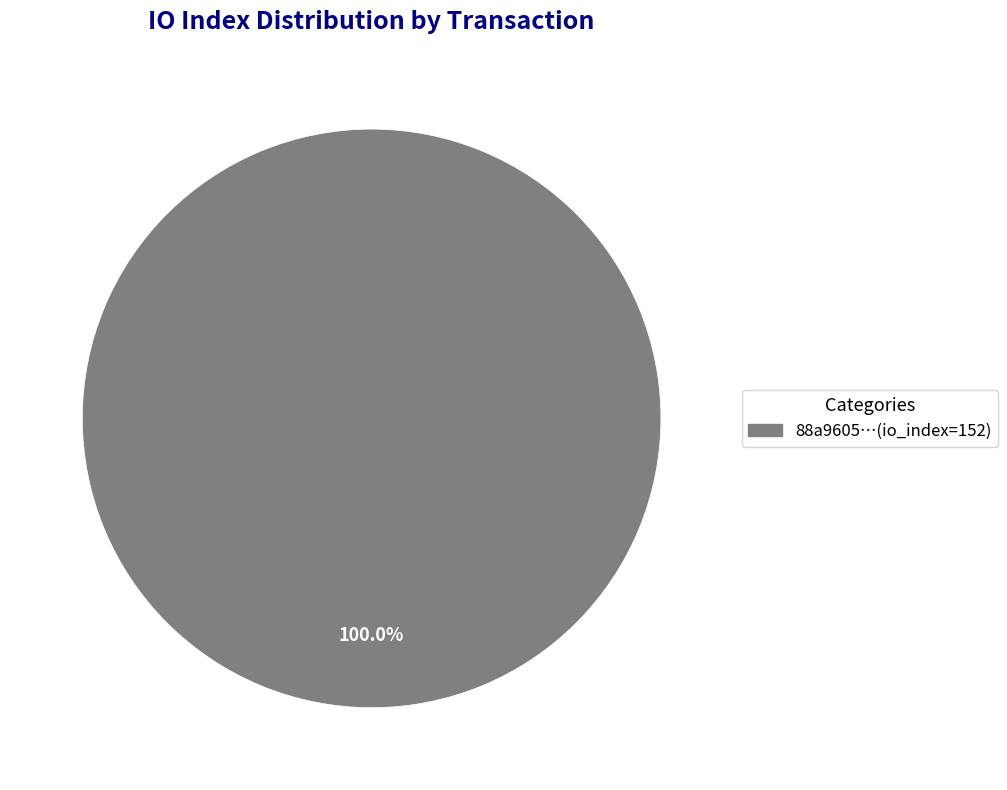

Rank the categories by value from highest to lowest.

88a9605…(io_index=152)